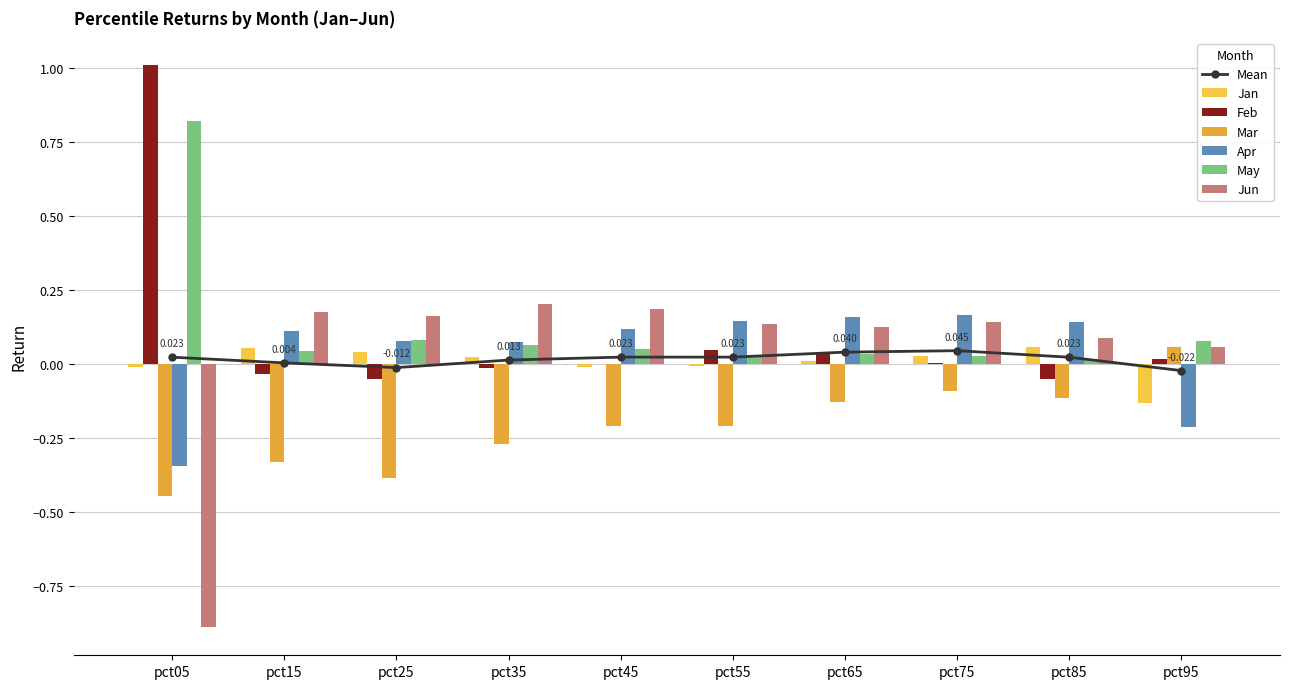

At pct05, list the series in order from largest to smallest.

Feb, May, Jan, Apr, Mar, Jun